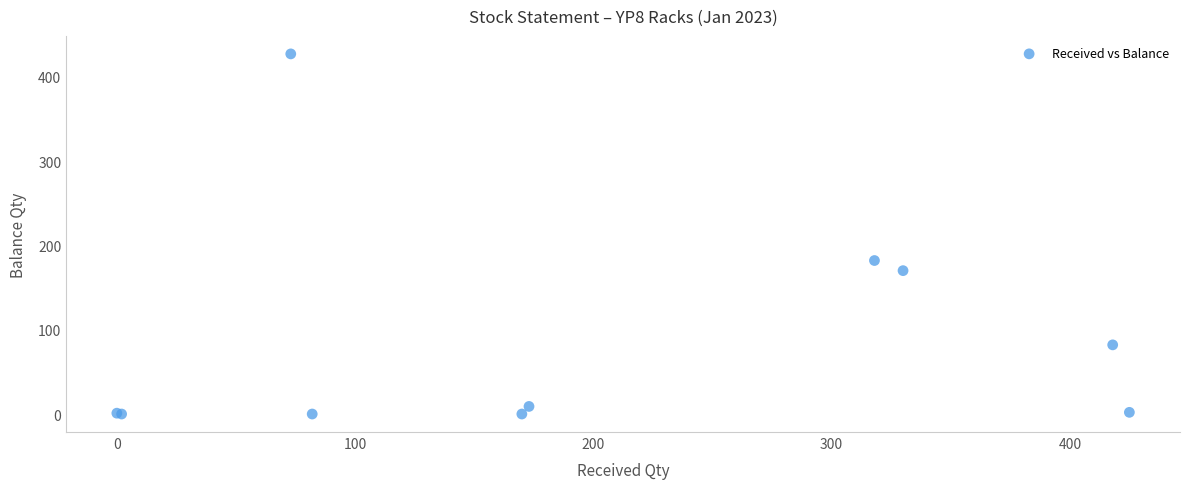

What Y value in the scatter plot is closest to 213?

182